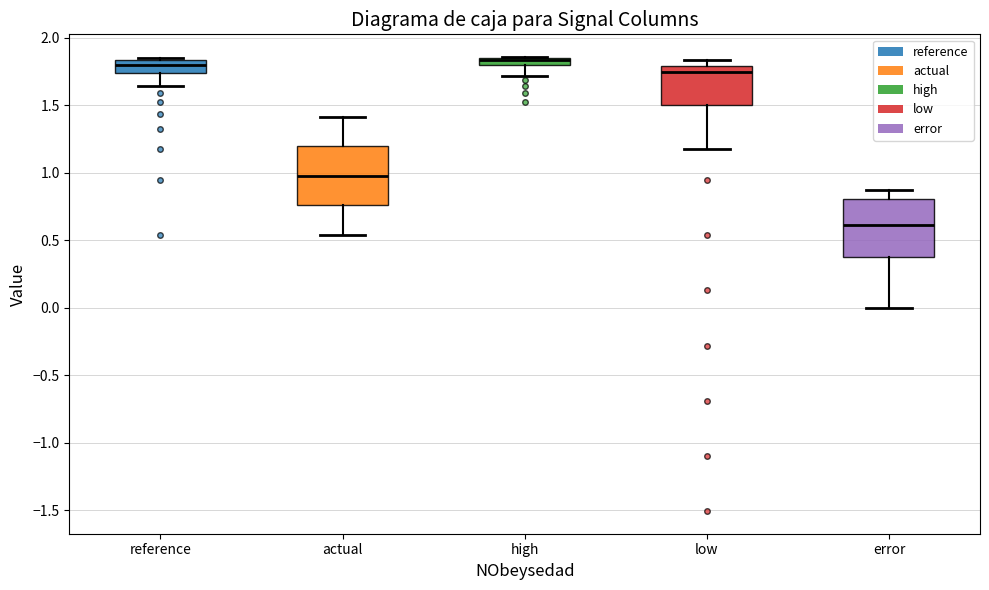

Where does the lower whisker of the box for reference end on the y-axis? The values are not printed on the chart, so give them approximately, as read against the axis.

1.65